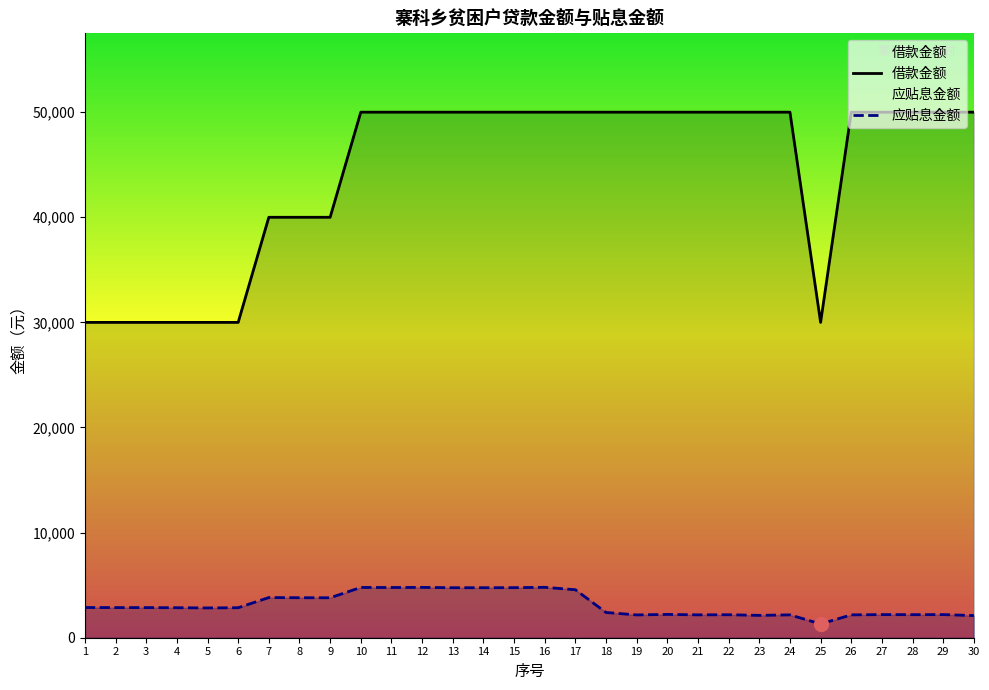

Rank the series by their maximum value, from lowest to highest.

应贴息金额, 借款金额